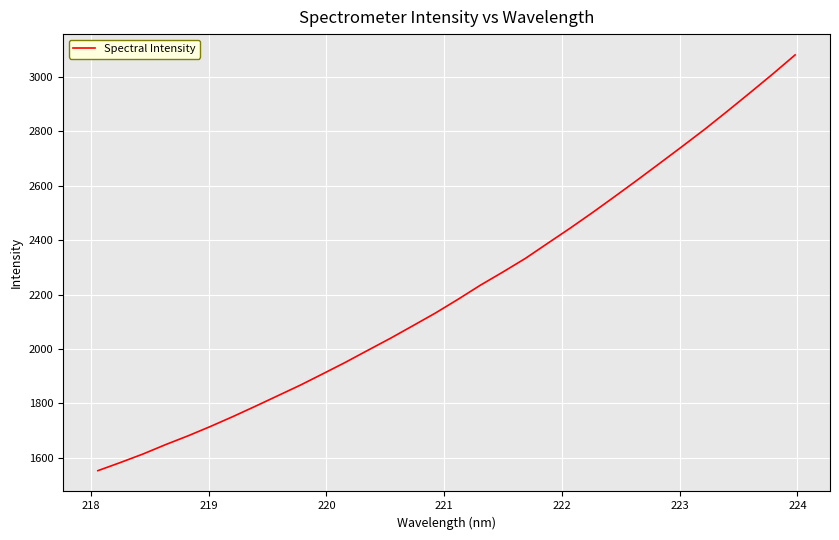

What is the maximum value shown in the chart?

3079.9